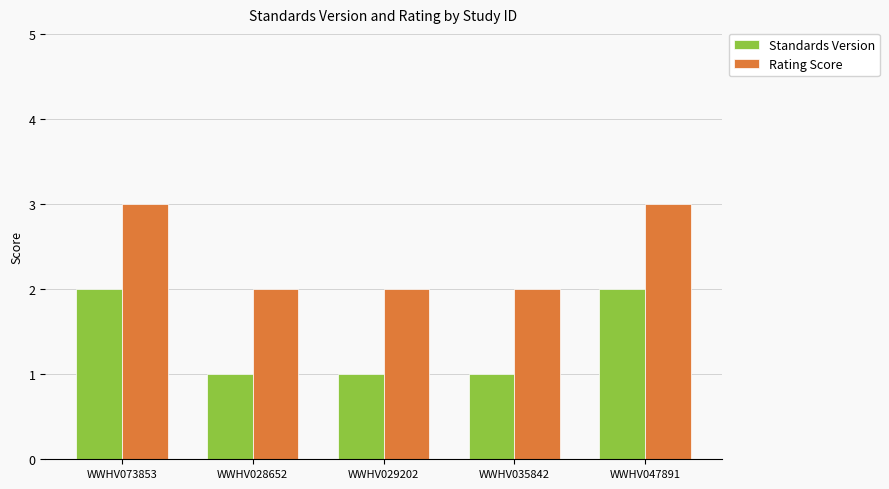

What is the difference between the highest and lowest values at WWHV028652?

1